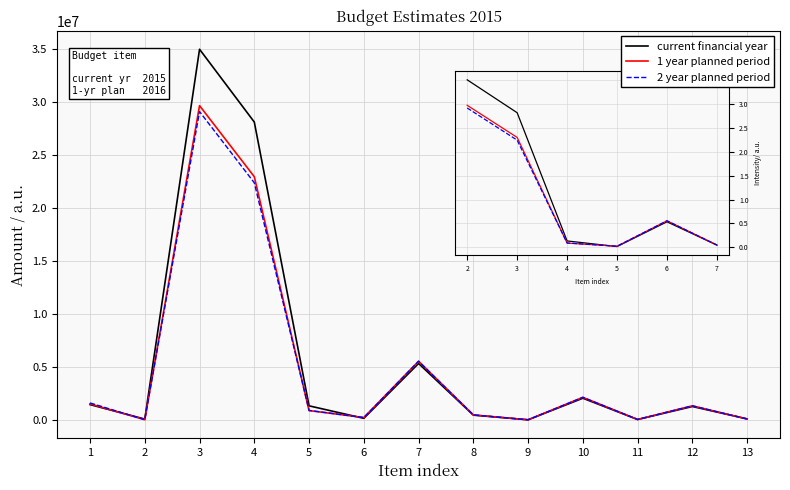

Rank the series by their maximum value, from highest to lowest.

current financial year, 1 year planned period, 2 year planned period